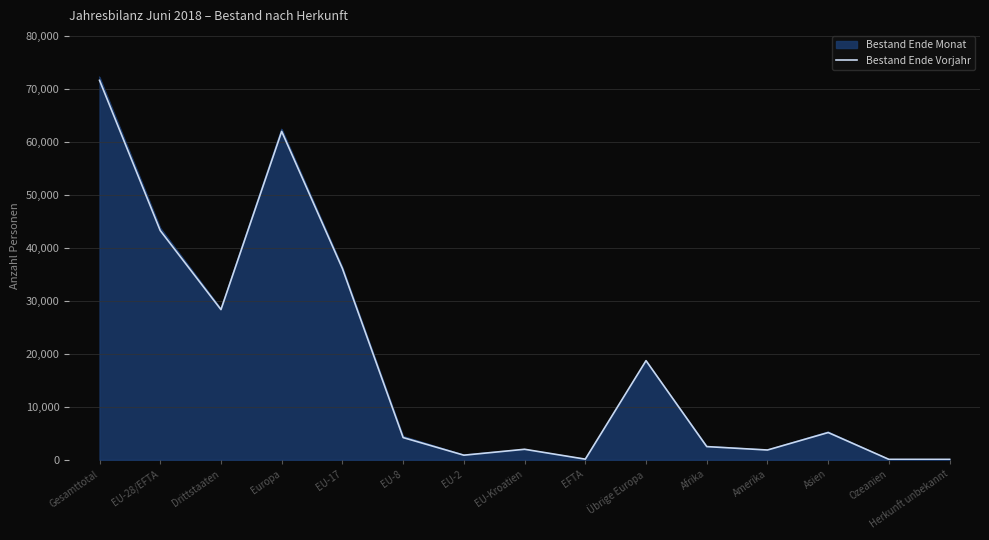

The chart shows a value of 71671 at Gesamttotal. True or false?

True